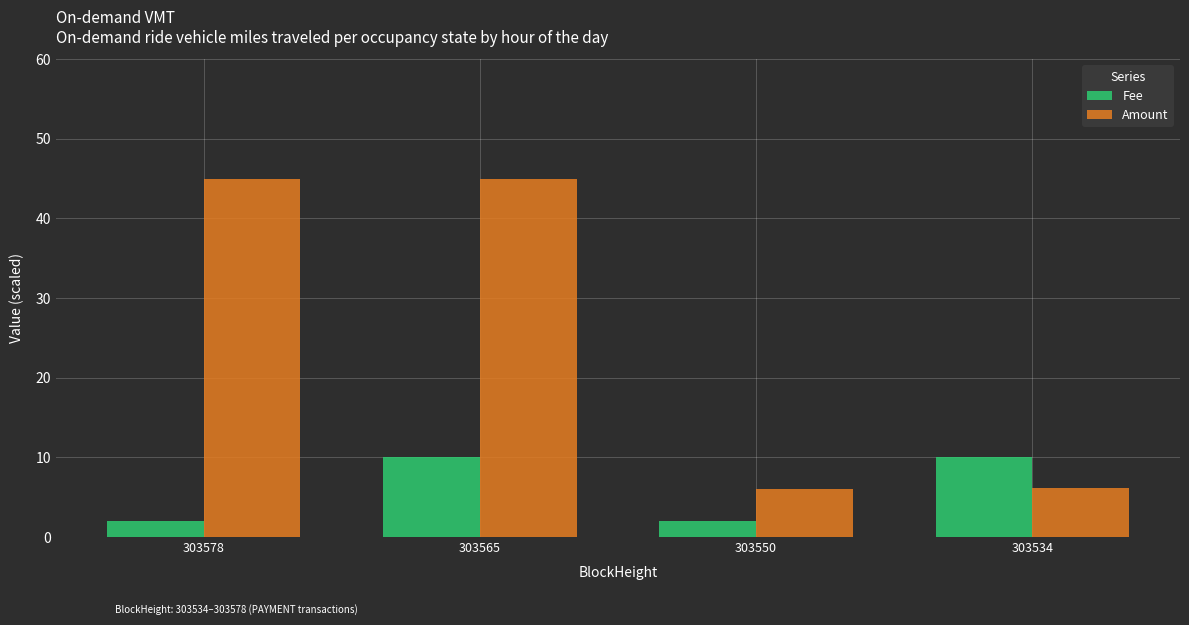

Rank the series by their average value, from highest to lowest.

Amount, Fee